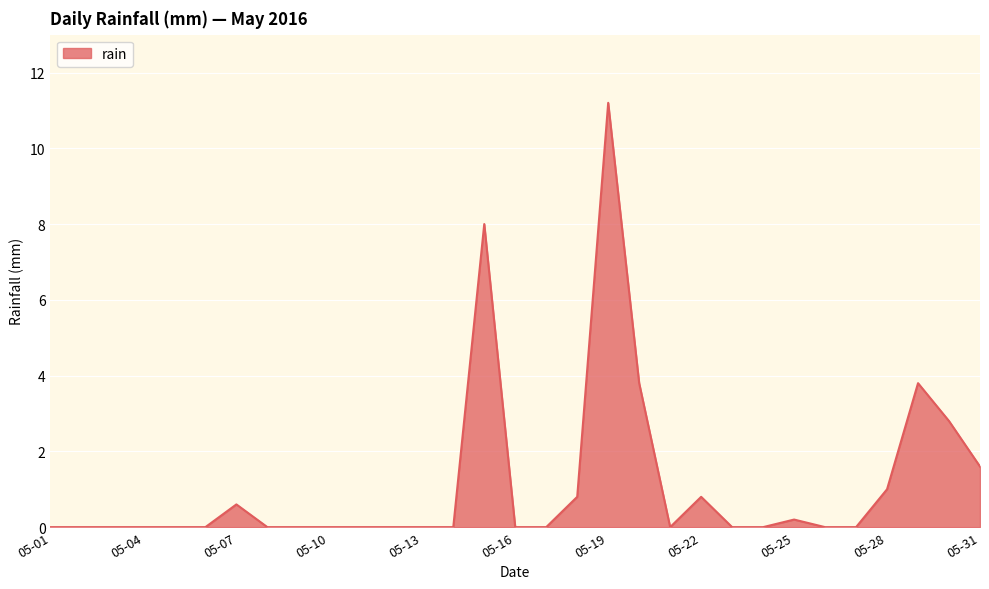

What is the maximum value shown in the chart?

11.2